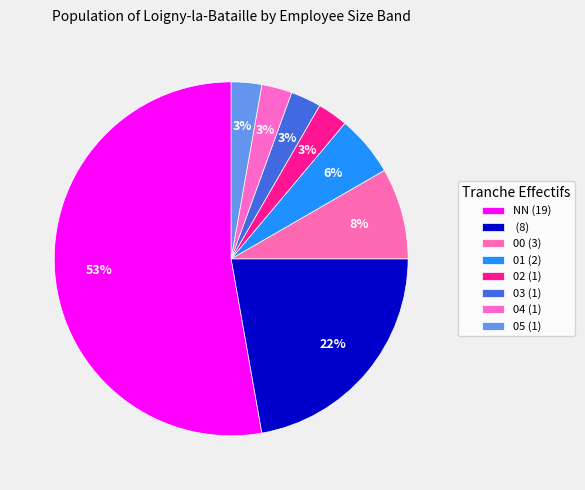

What is the majority slice?

NN